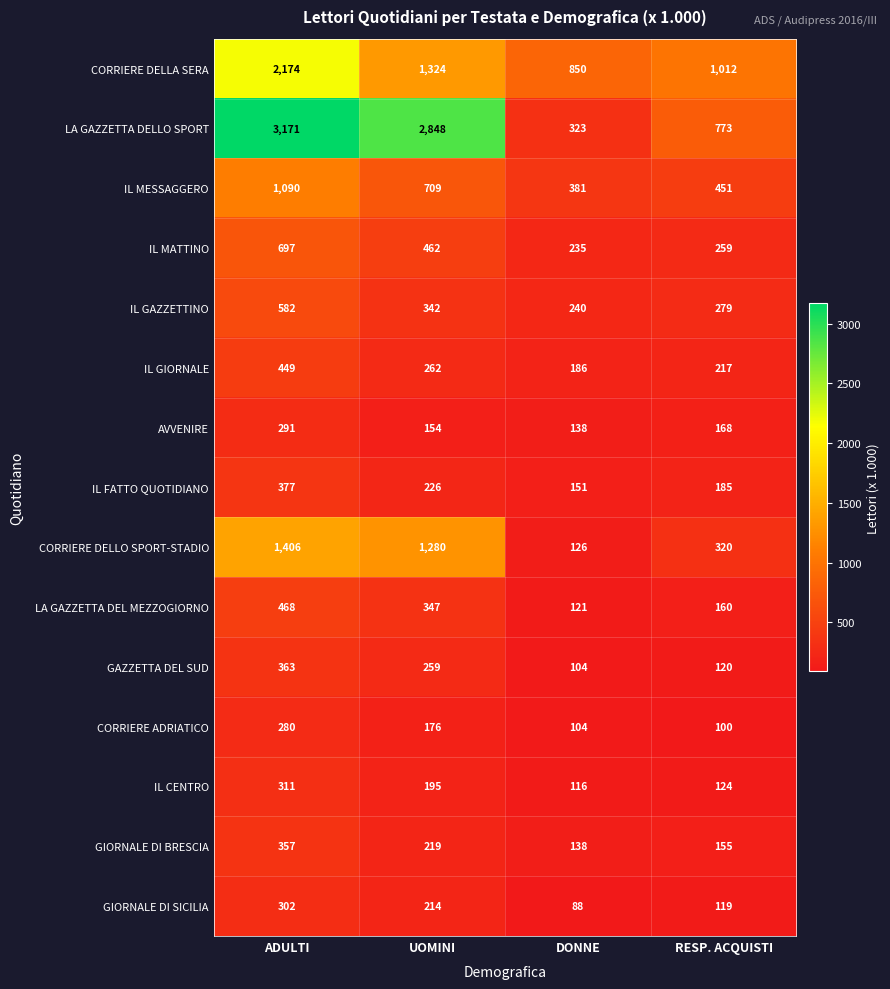

Rank the categories by IL FATTO QUOTIDIANO value from highest to lowest.

ADULTI, UOMINI, RESP. ACQUISTI, DONNE